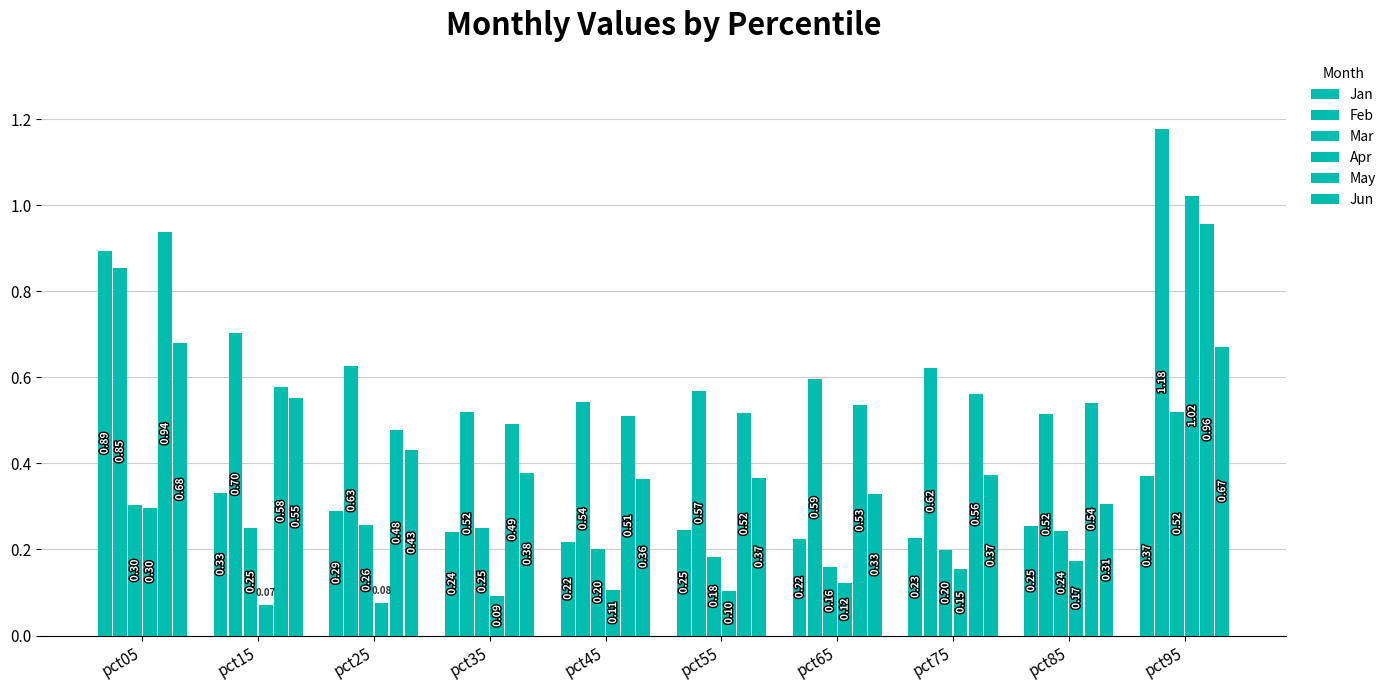

At which label does May reach its peak?

pct95